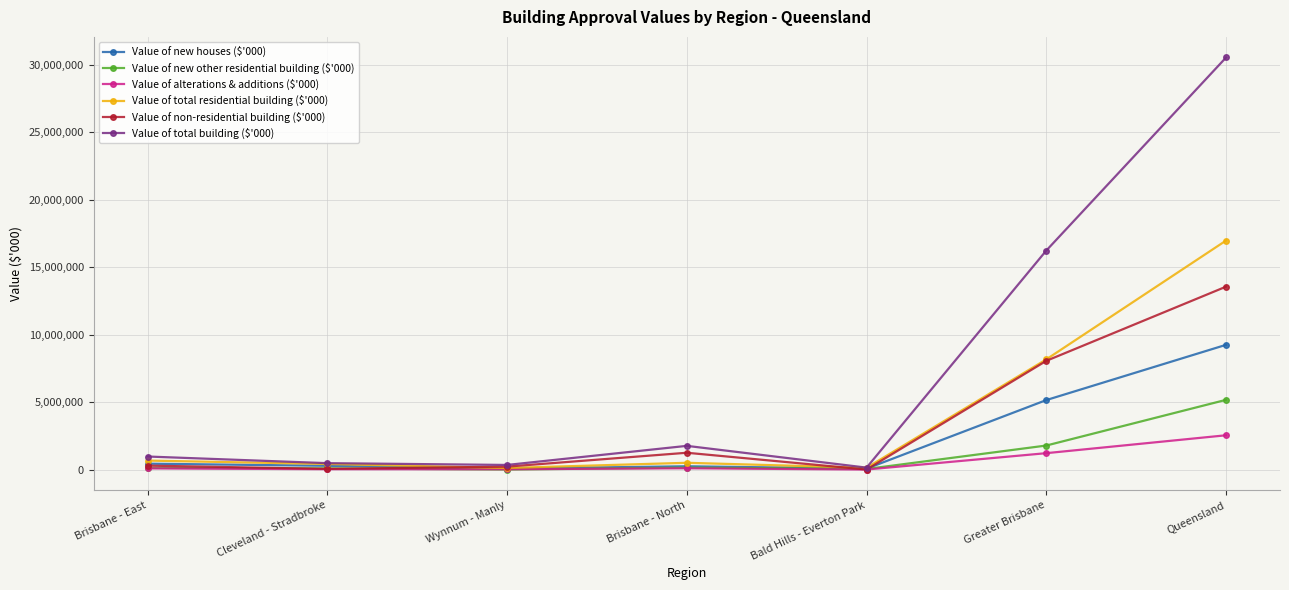

Which series has the widest spread of values?

Value of total building ($'000)